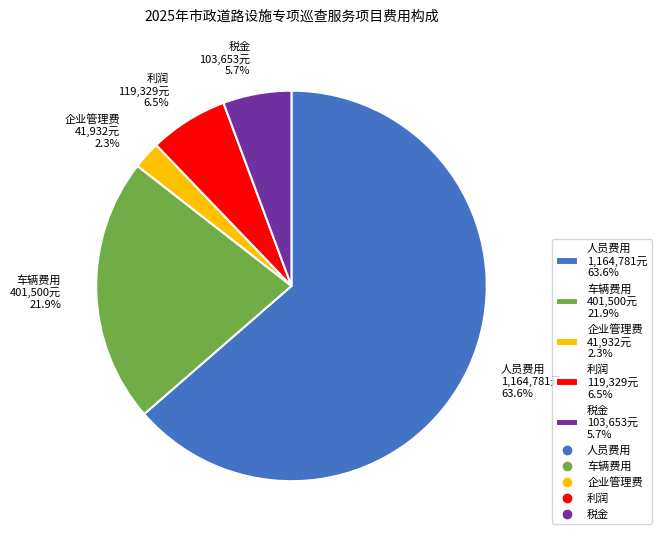

Count the number of slices in the pie.

5